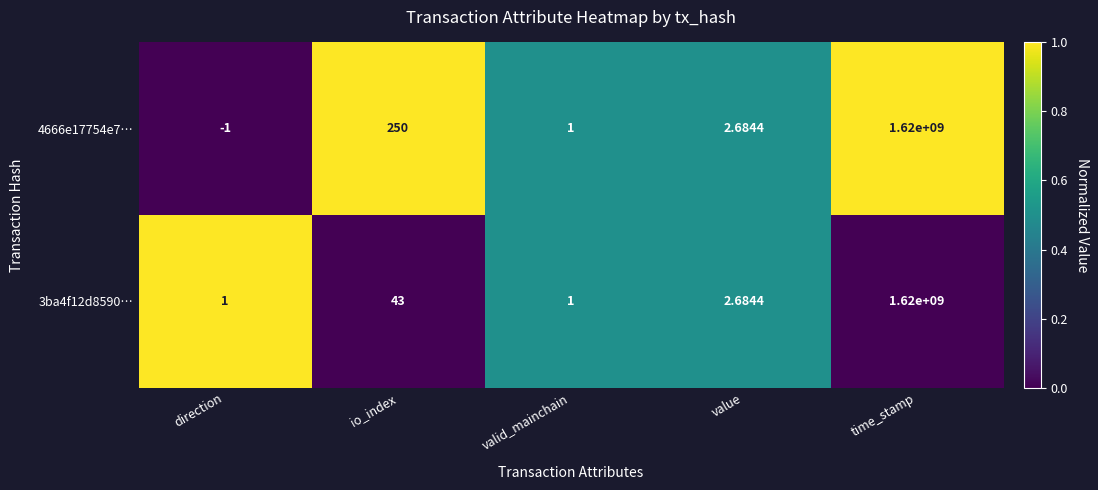

What is the total value across all series at value?

5.4